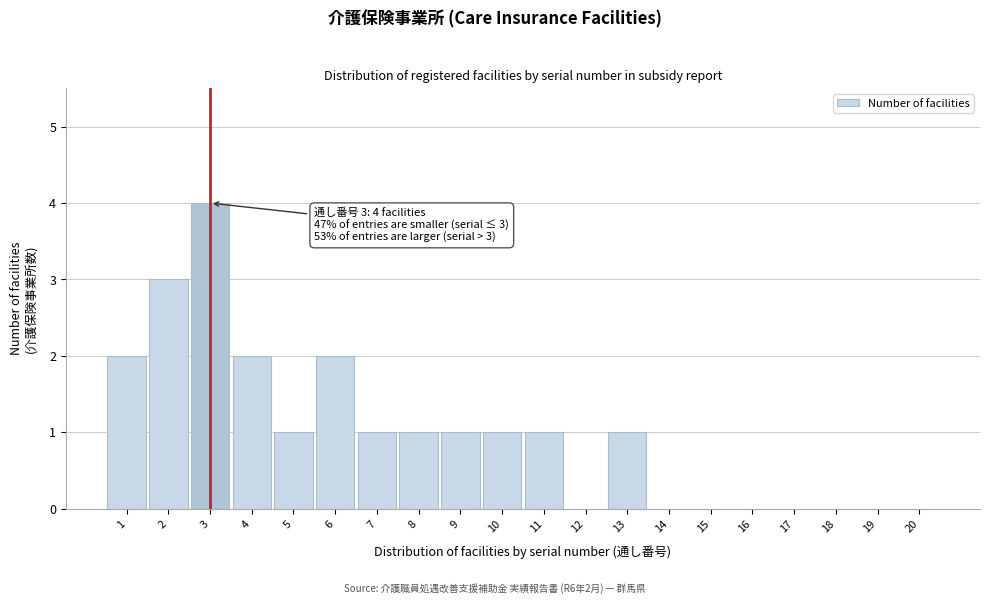

Reading left to right, transcribe all the data shown in this chart.

1=2	2=3	3=4	4=2	5=1	6=2	7=1	8=1	9=1	10=1	11=1	12=0	13=1	14=0	15=0	16=0	17=0	18=0	19=0	20=0